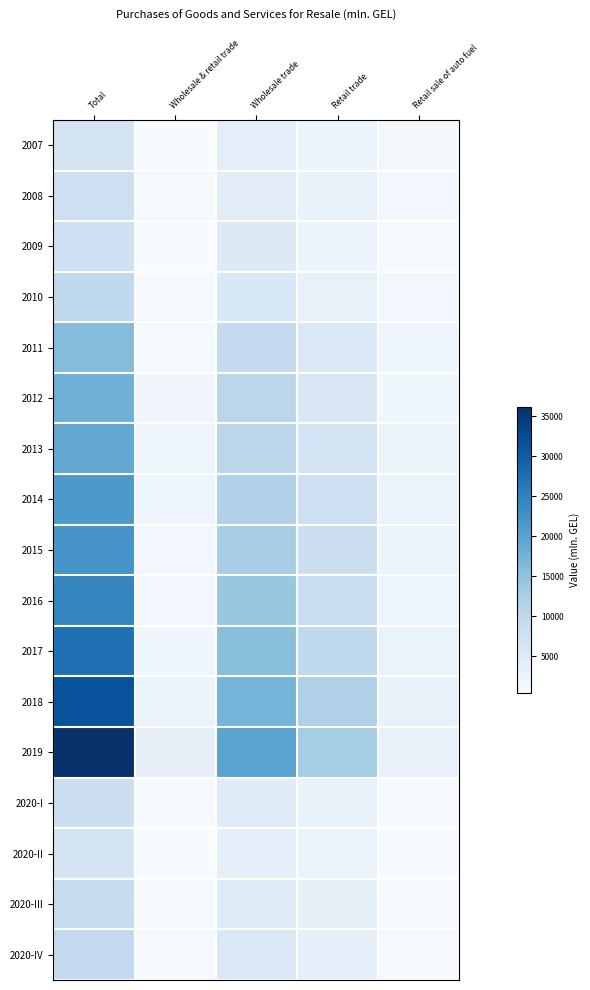

List the series in order of their peak value, highest first.

2019, 2018, 2017, 2016, 2015, 2014, 2013, 2012, 2011, 2010, 2020-IV, 2020-III, 2020-I, 2008, 2009, 2020-II, 2007